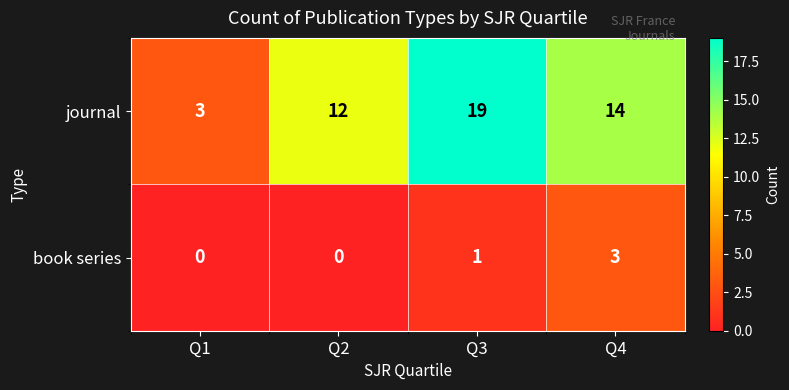

List the series in order of their overall mean, highest first.

journal, book series